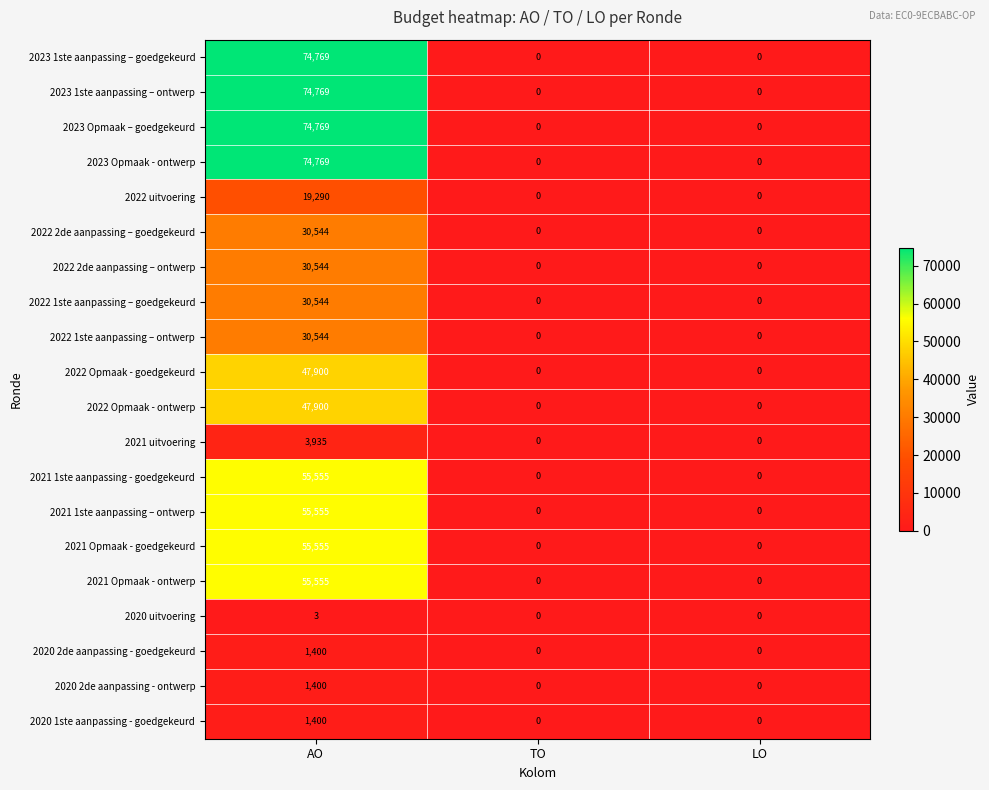

What is the approximate value of 2021 1ste aanpassing - goedgekeurd at AO?

55555